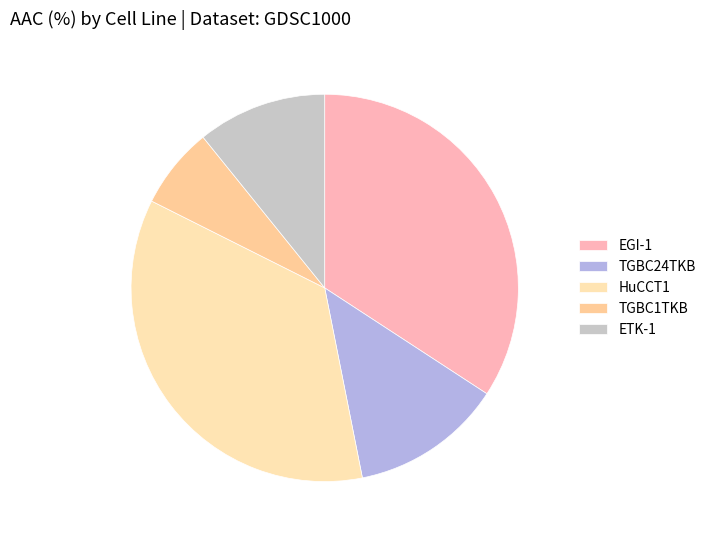

How many slices are in this pie chart?

5